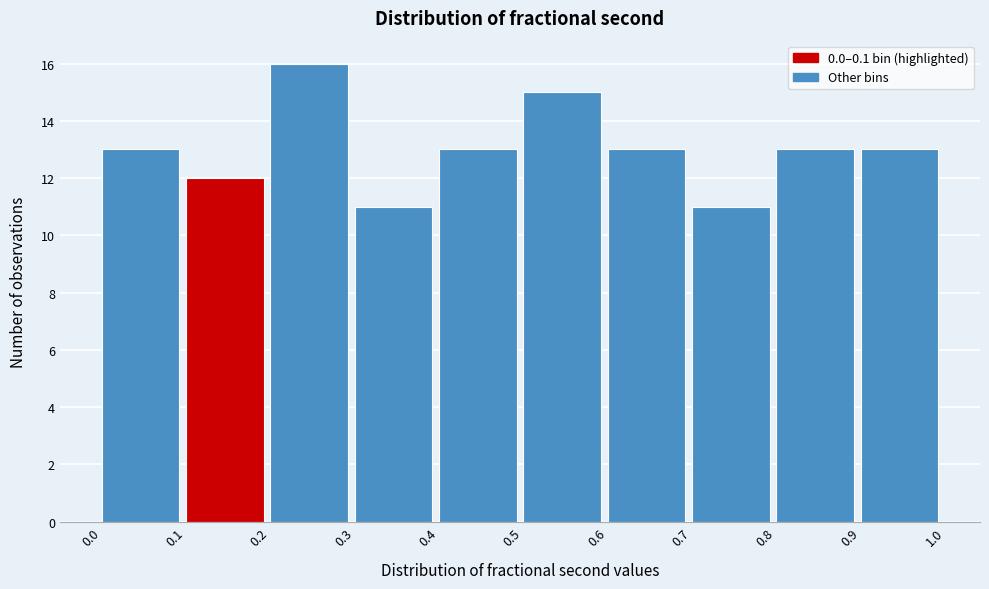

Over which range of the x-axis is the bar tallest?

0.2 to 0.3